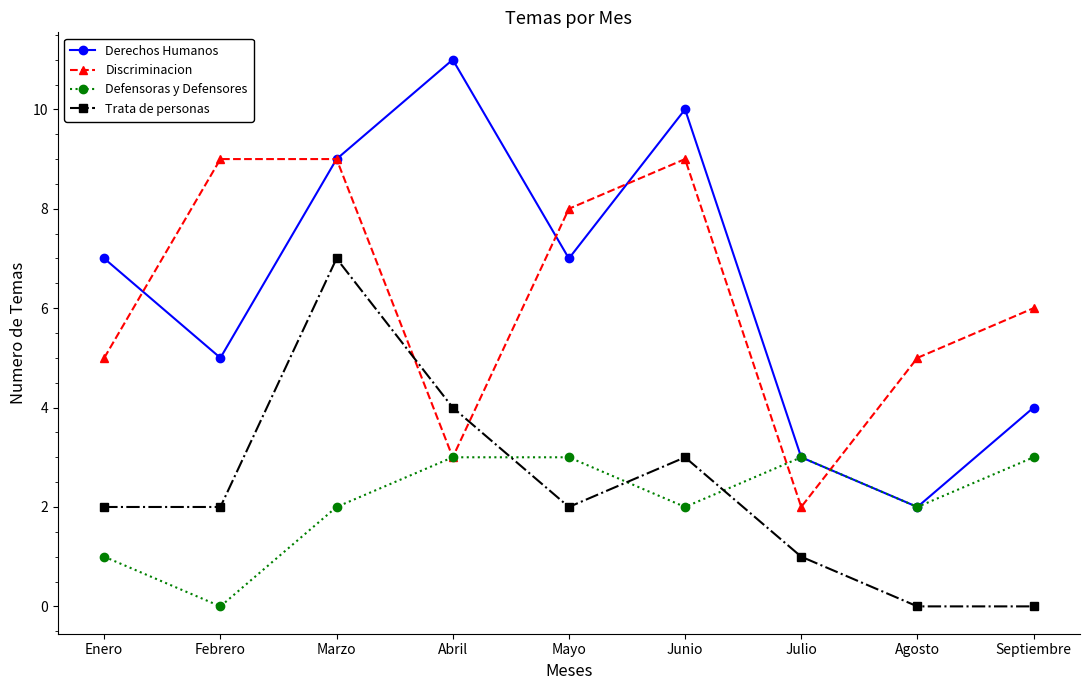

What position from the left is Marzo?

3